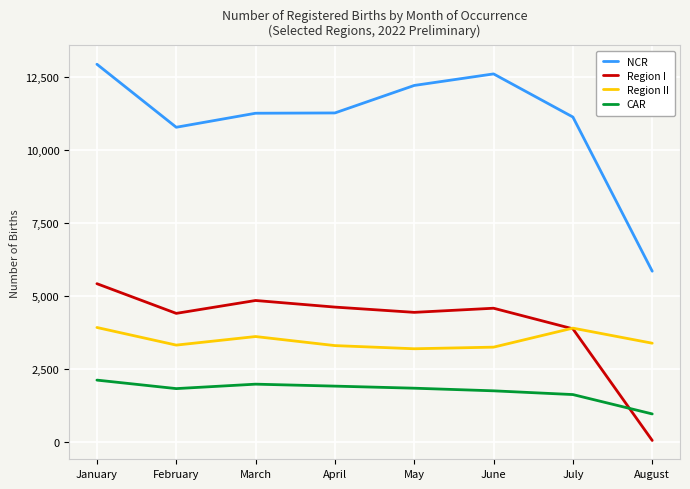

What is the difference between the maximum and minimum values in the CAR series?

1158